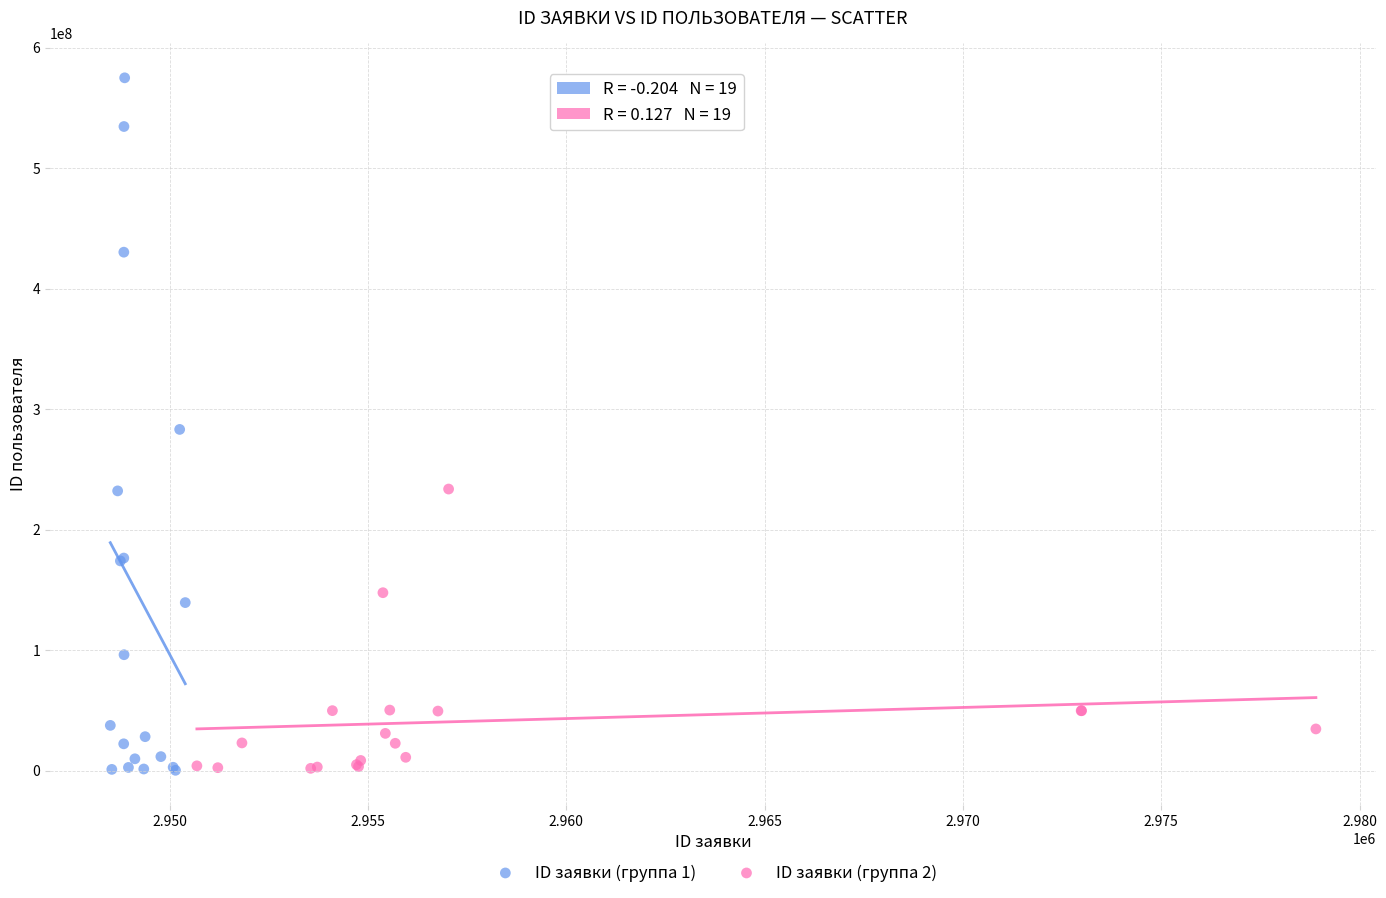

Which series contains the highest Y value?

ID заявки (группа 1)